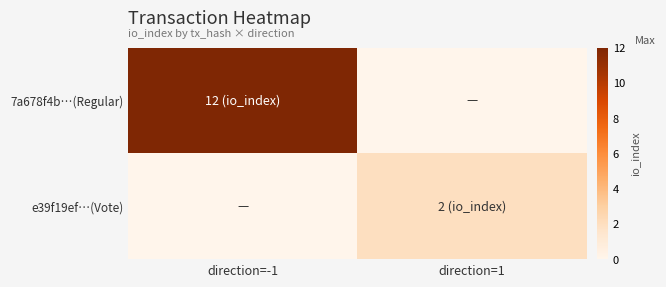

Reading right to left, what are all the values shown in this chart?

7a678f4b…(Regular): direction=1=0	direction=-1=12
e39f19ef…(Vote): direction=1=2	direction=-1=0